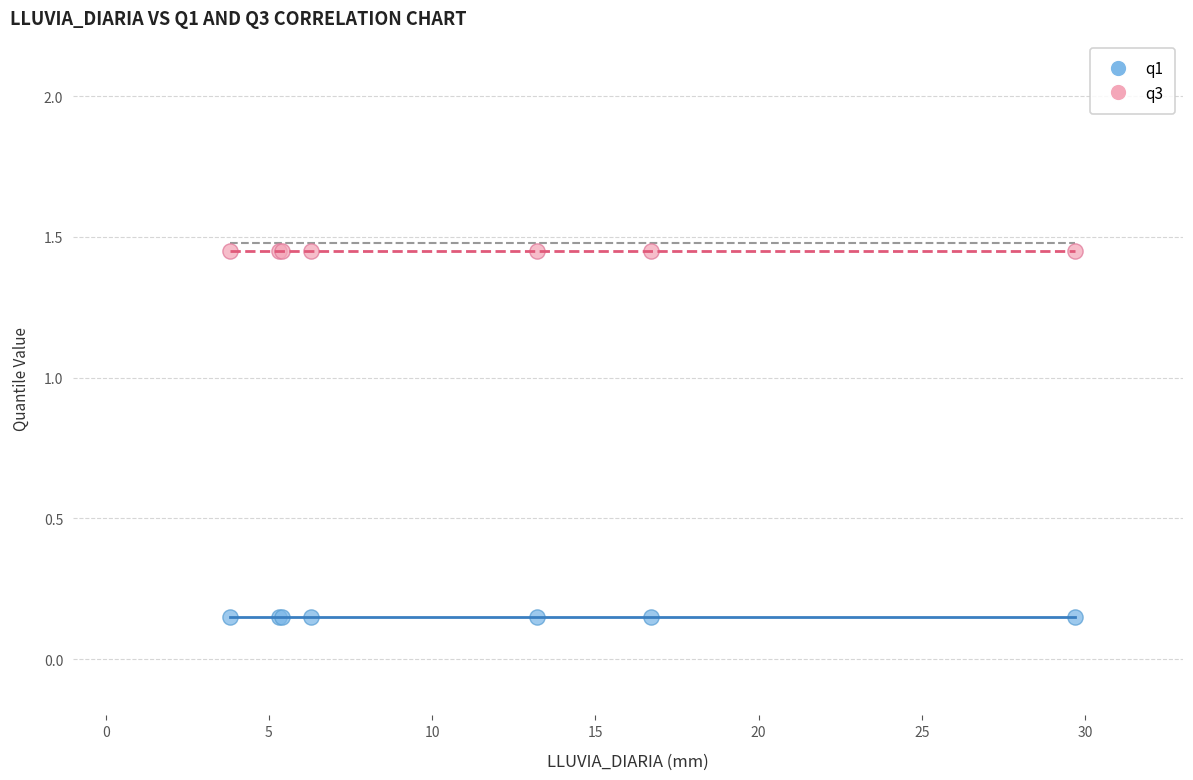

Which series contains the lowest Y value?

q1